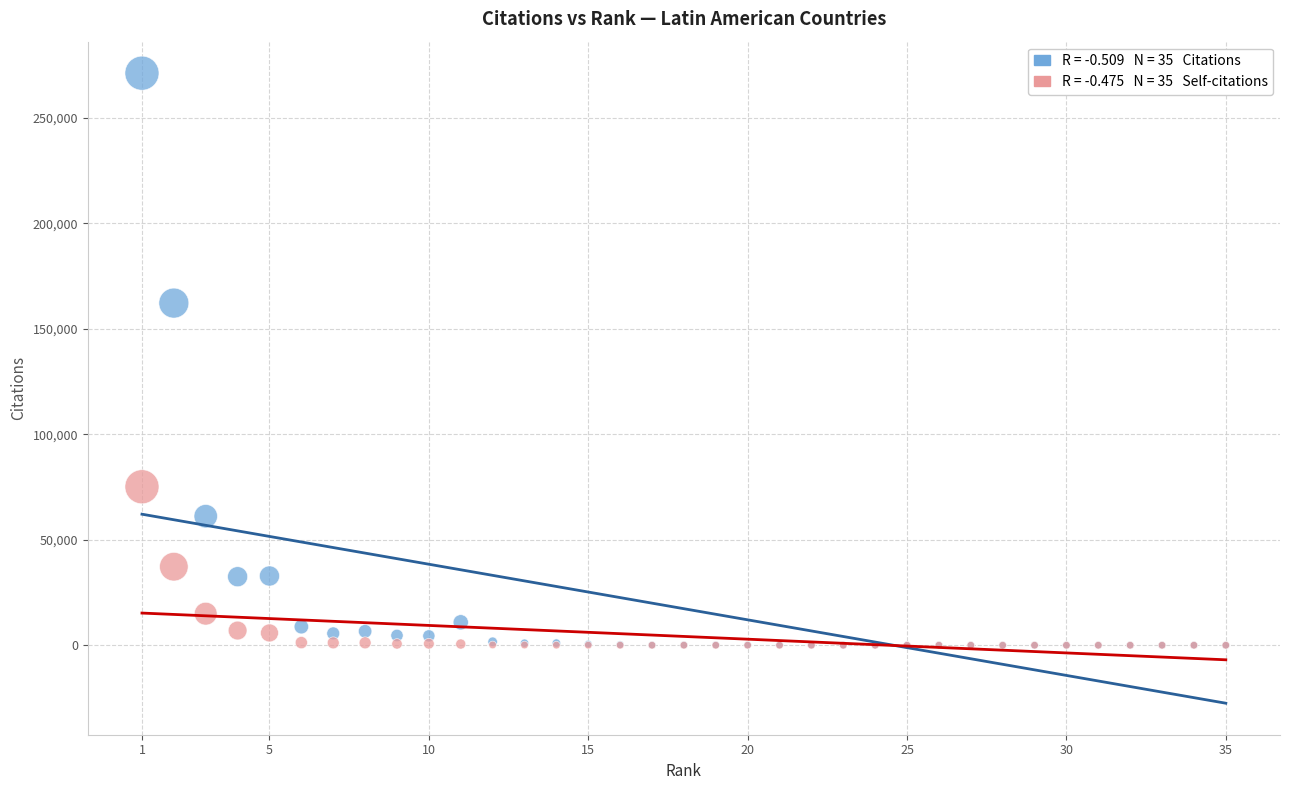

Across all series, what Y value is closest to 135644?

162257